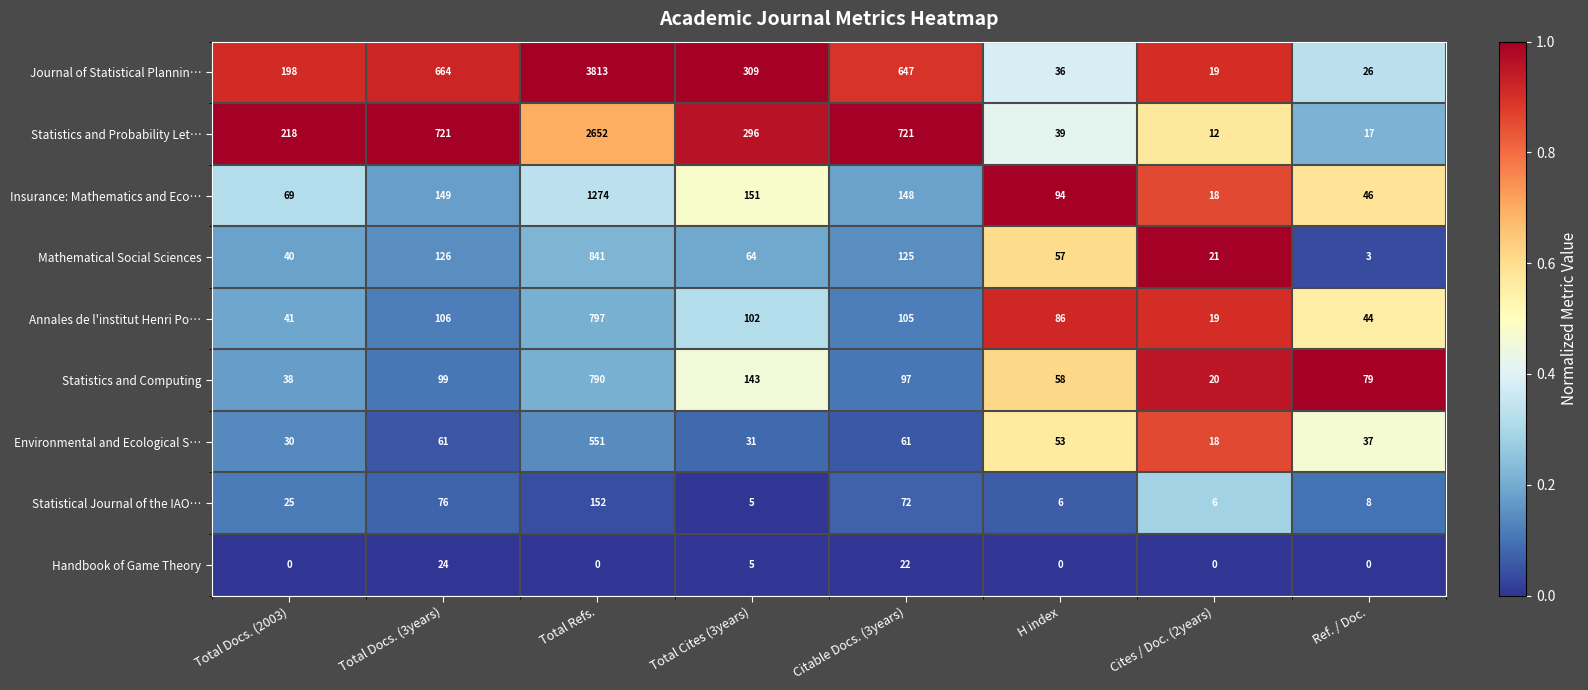

The Mathematical Social Sciences series shows 64 at Total Cites (3years). True or false?

True